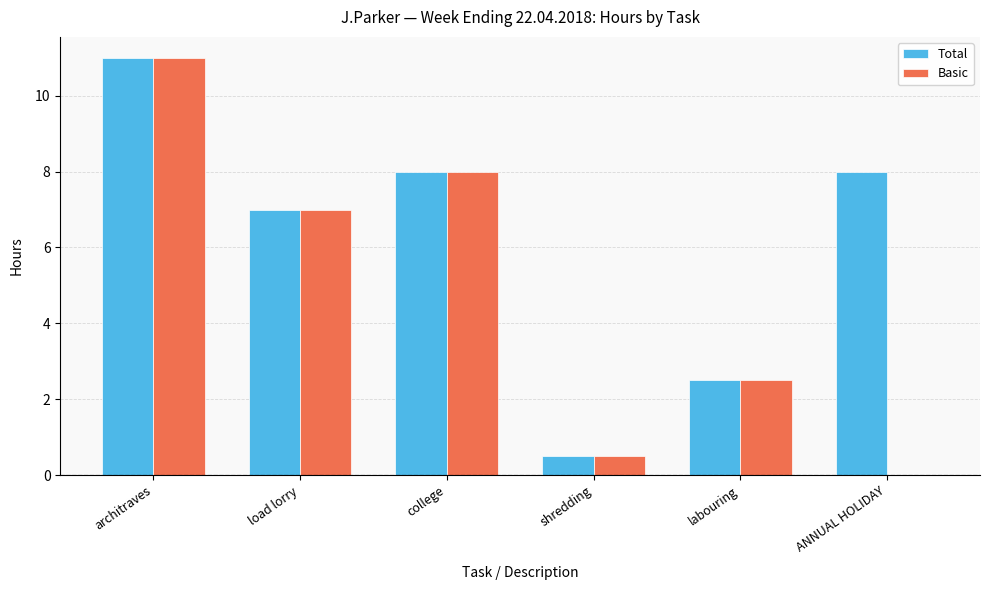

What is the difference between the Total values at ANNUAL HOLIDAY and load lorry?

1.0